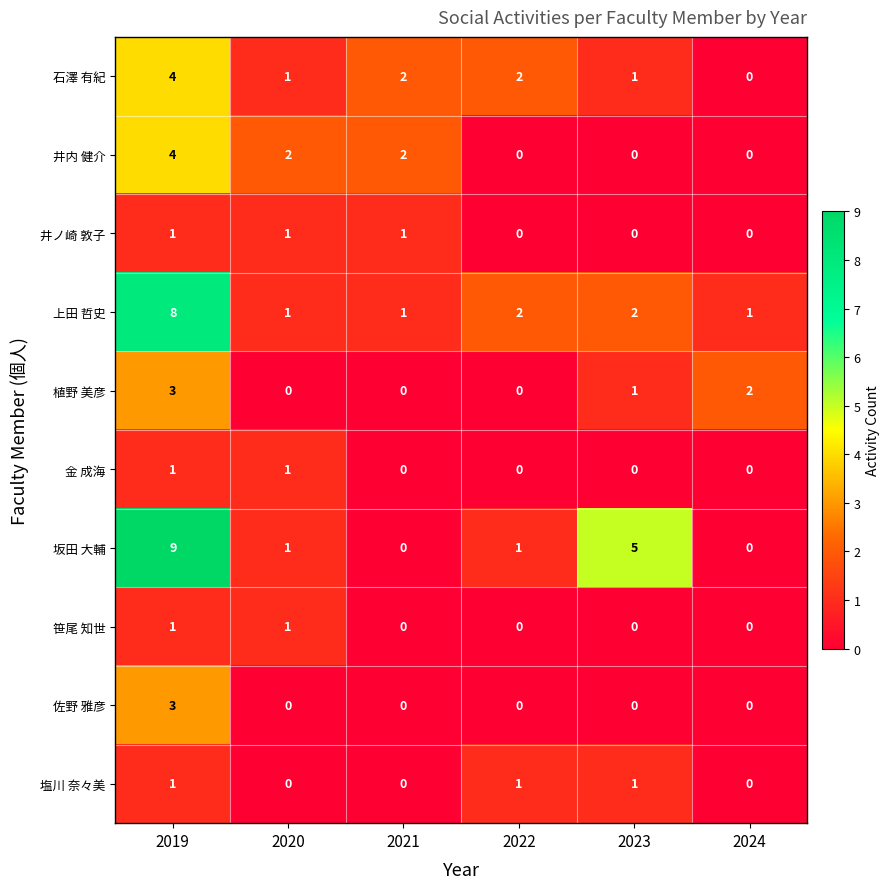

What is the sum of all 佐野 雅彦 values?

3